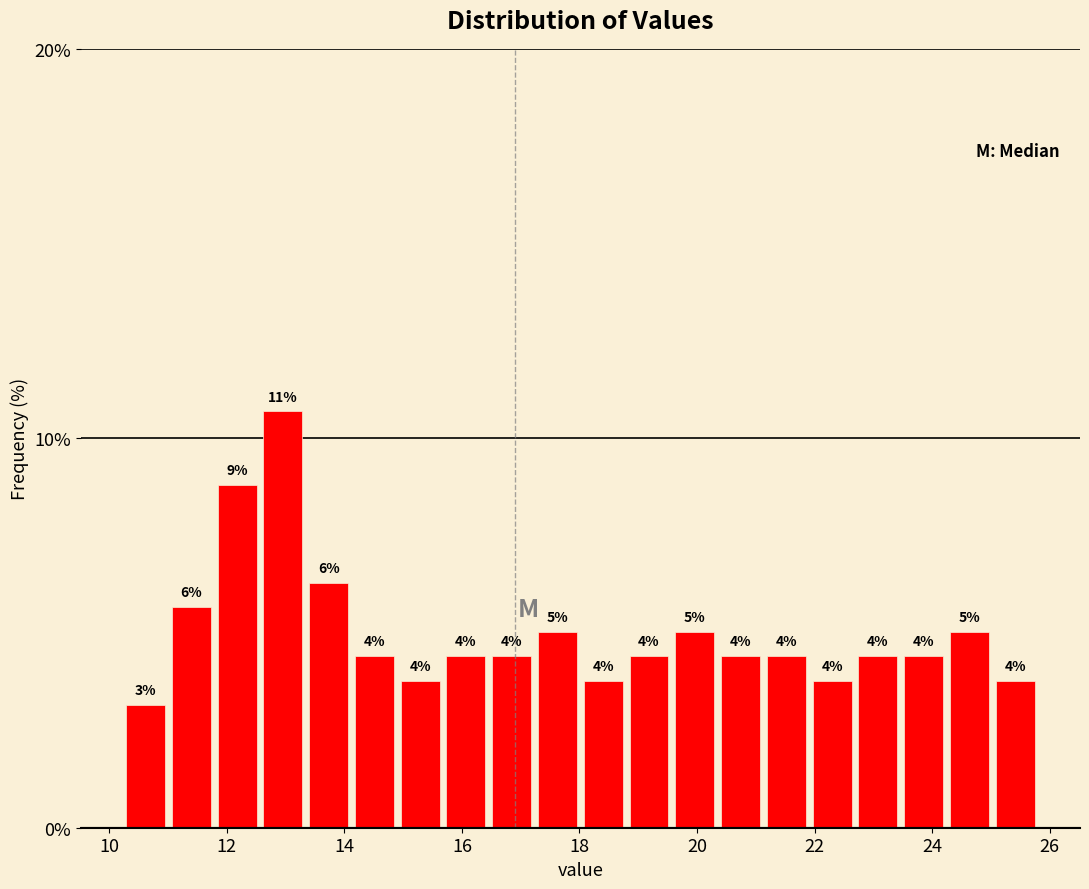

Around what value on the x-axis is the tallest bar? Give the approximate position of its centre, as read against the axis.

13.0